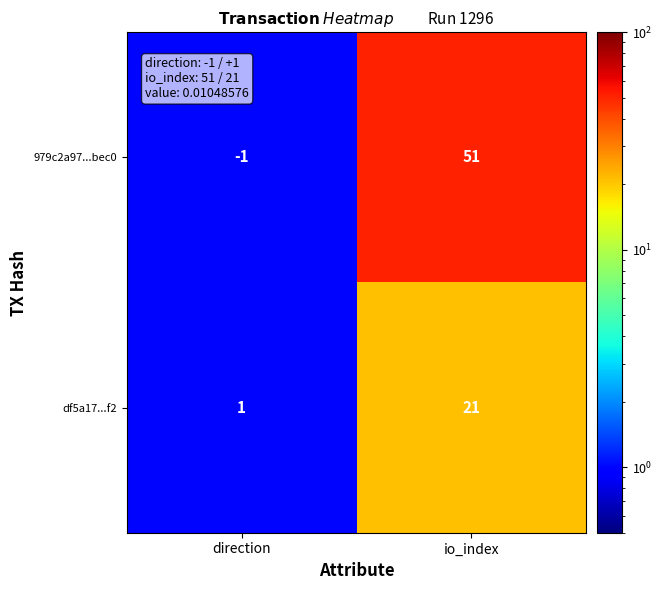

Reading right to left, what are all the values shown in this chart?

979c2a97...bec0: io_index=51	direction=-1
df5a17...f2: io_index=21	direction=1